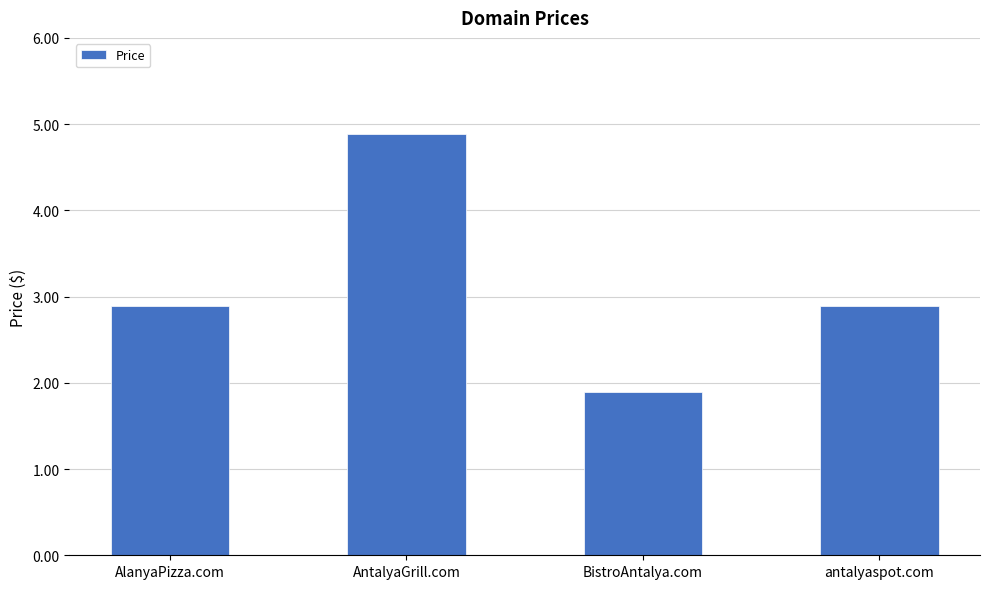

How many categories are shown in the chart?

4